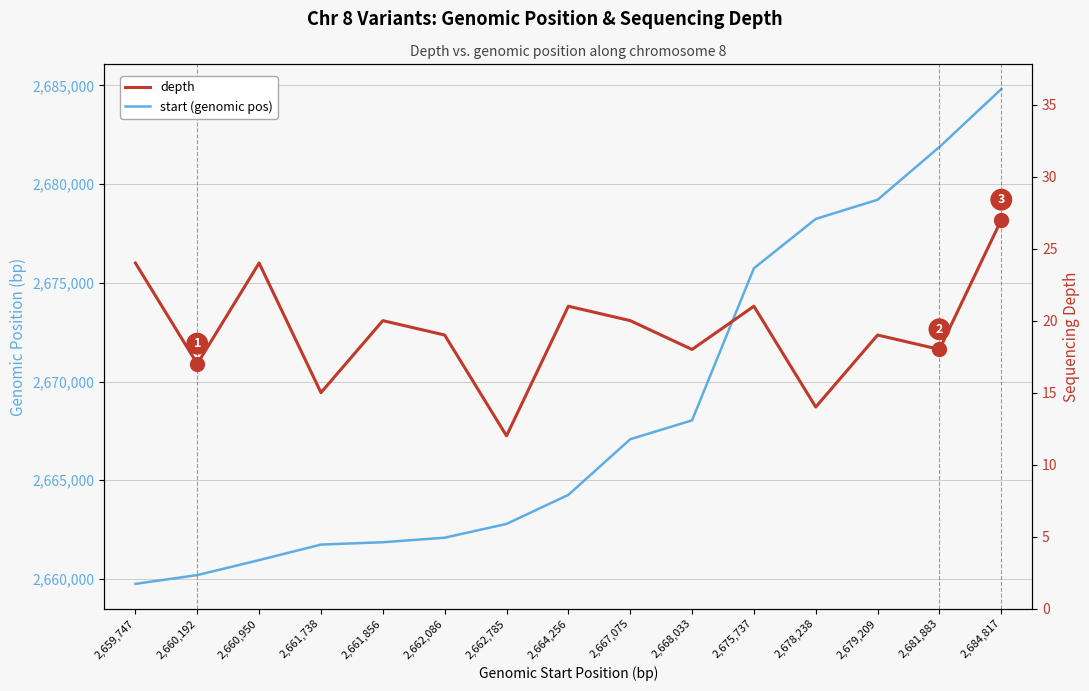

How many distinct data groups are displayed?

2